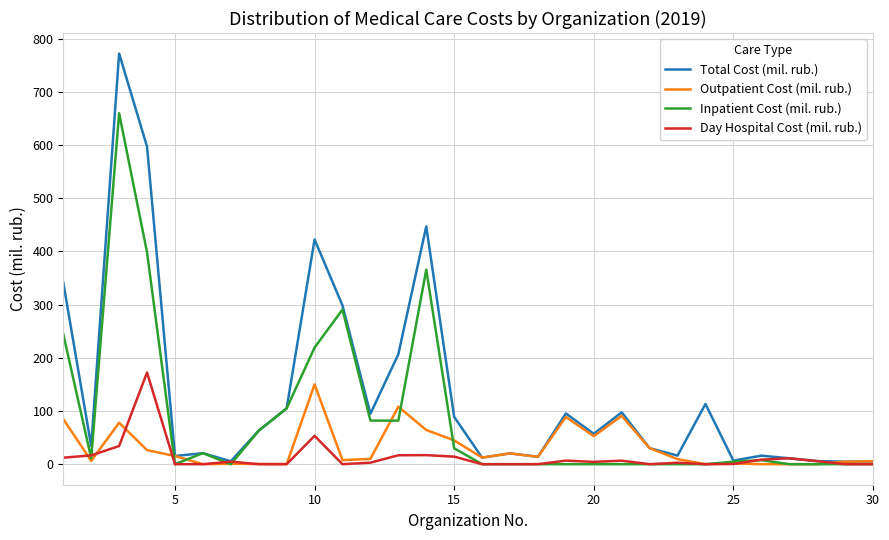

Which series has the largest total across all categories?

Total Cost (mil. rub.)